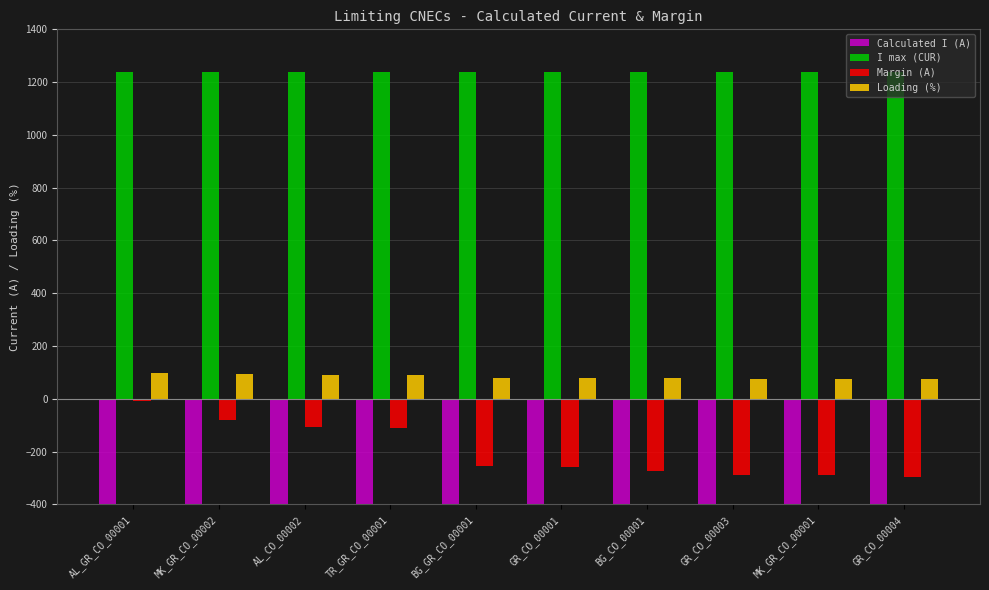

What value does the Calculated I (A) series have at GR_CO_00003?

-953